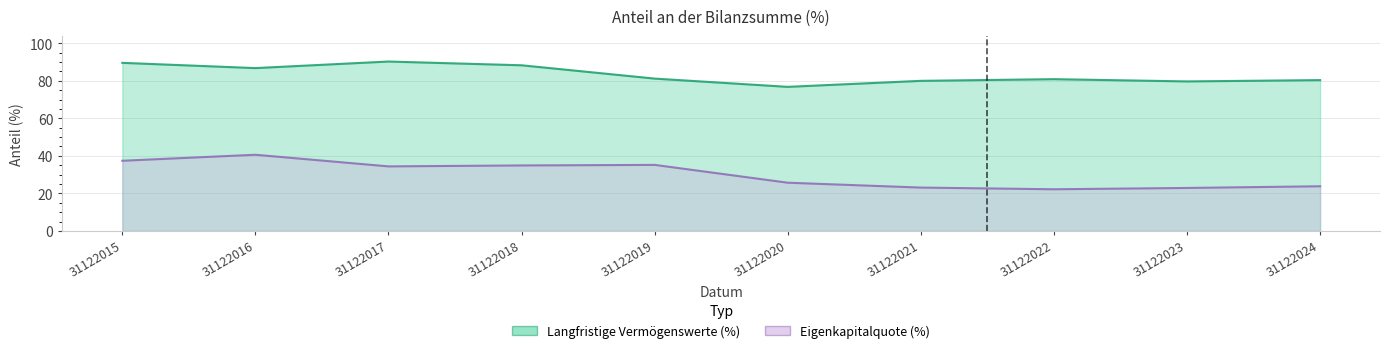

What is the value of the Langfristige Vermögenswerte (%) point at the 4th from the left?

88.3